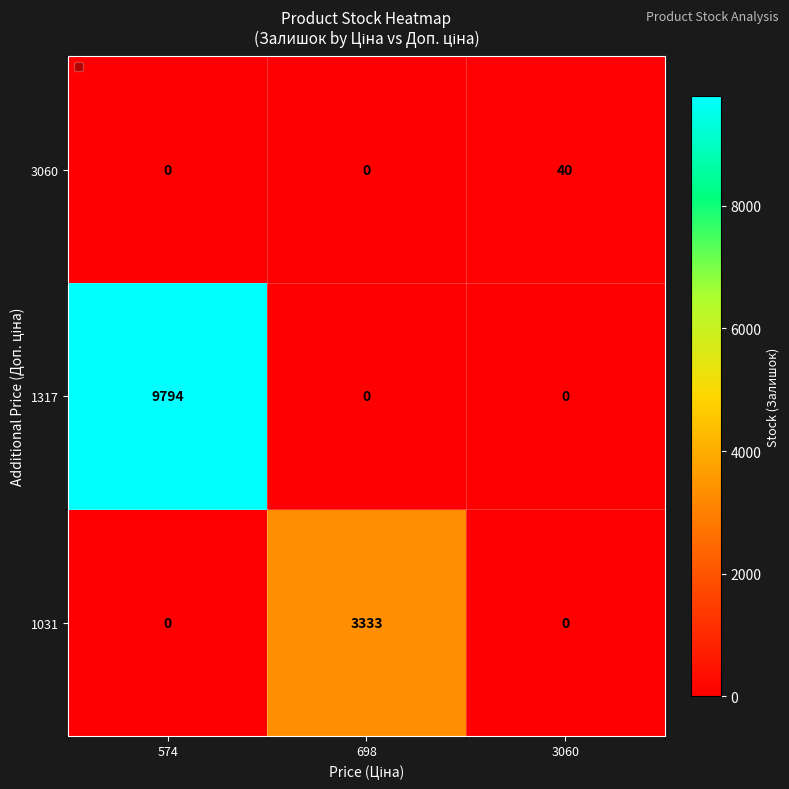

What is the sum of all 1031 values?

3333